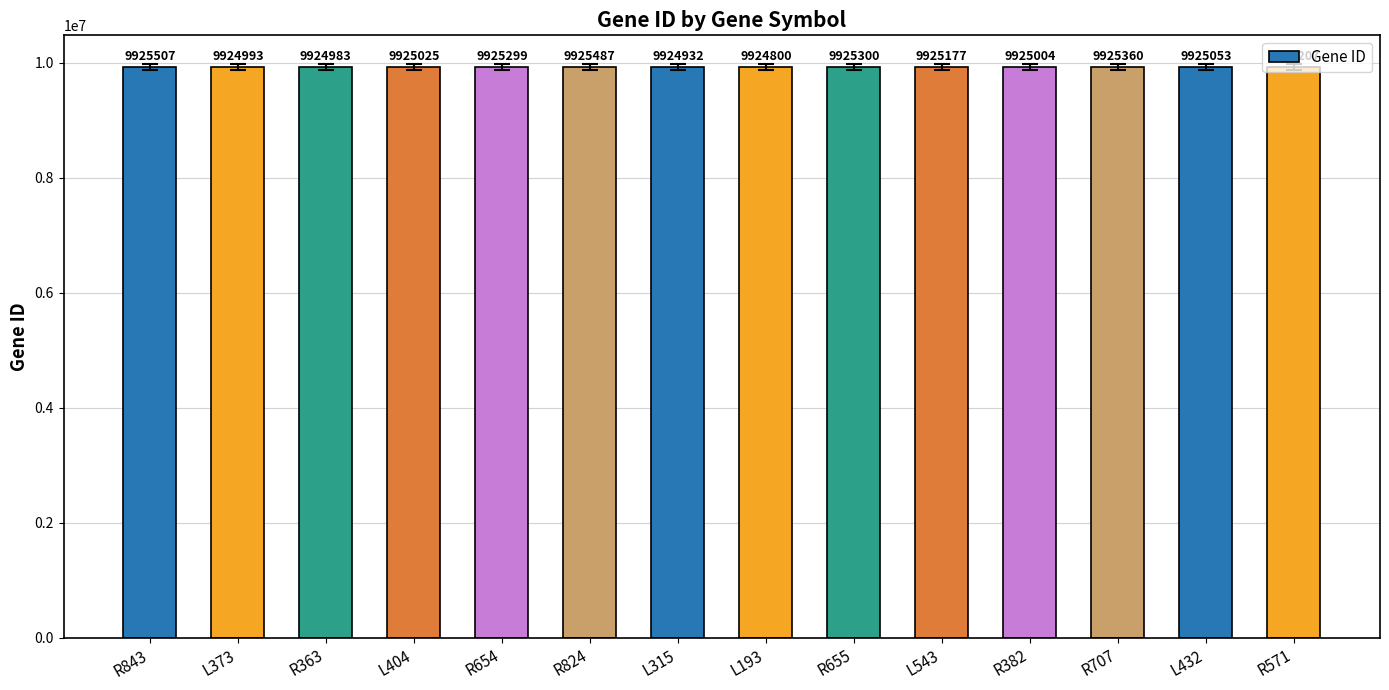

List the labels in order of value, largest first.

R843, R824, R707, R655, R654, R571, L543, L432, L404, R382, L373, R363, L315, L193